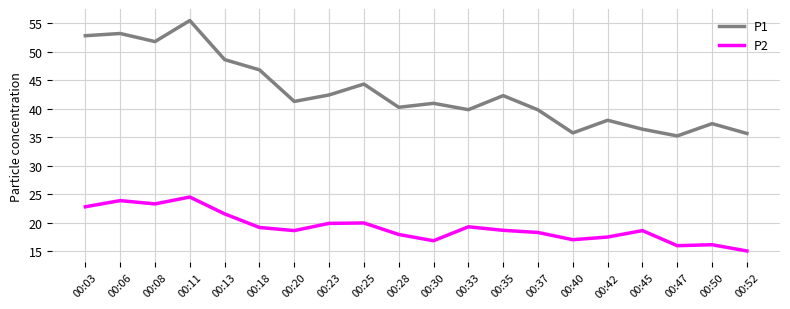

What is the average value of the P1 series?

42.9